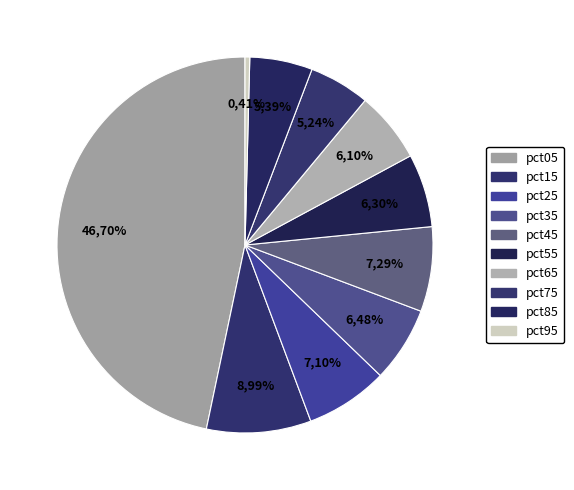

True or false: pct25 accounts for 1% of the total.

False